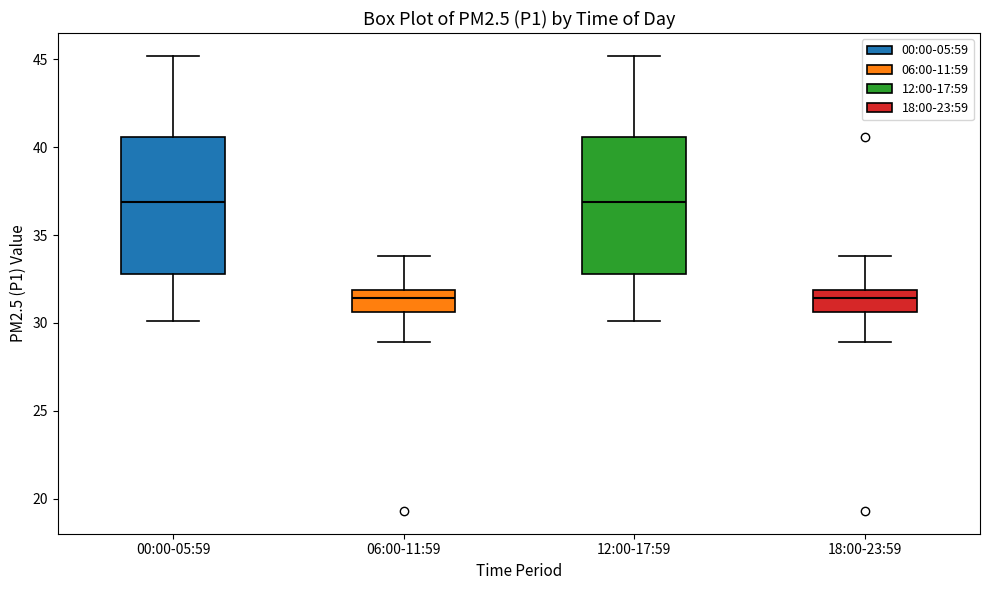

Where does the lower whisker of the box for 18:00-23:59 end on the y-axis? The values are not printed on the chart, so give them approximately, as read against the axis.

29.0